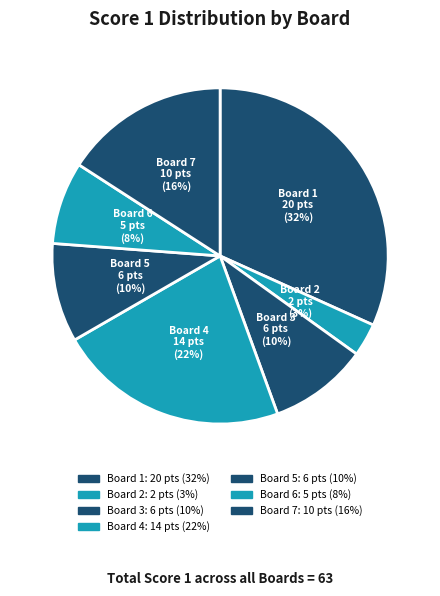

How many slices are in this pie chart?

7